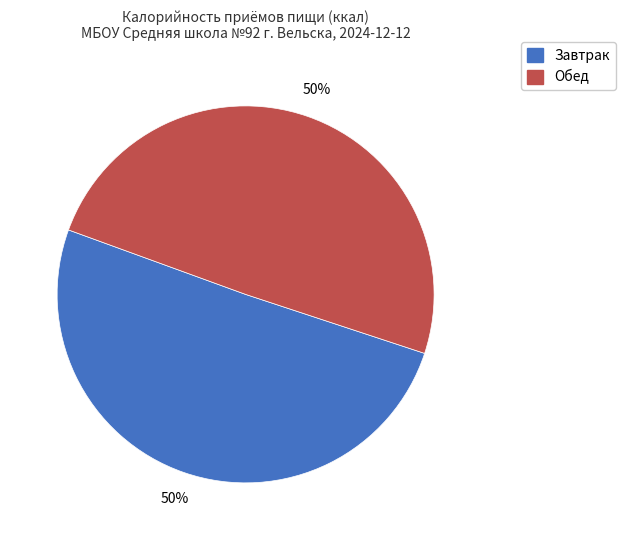

Do Завтрак and Обед together represent more than half of the pie?

Yes